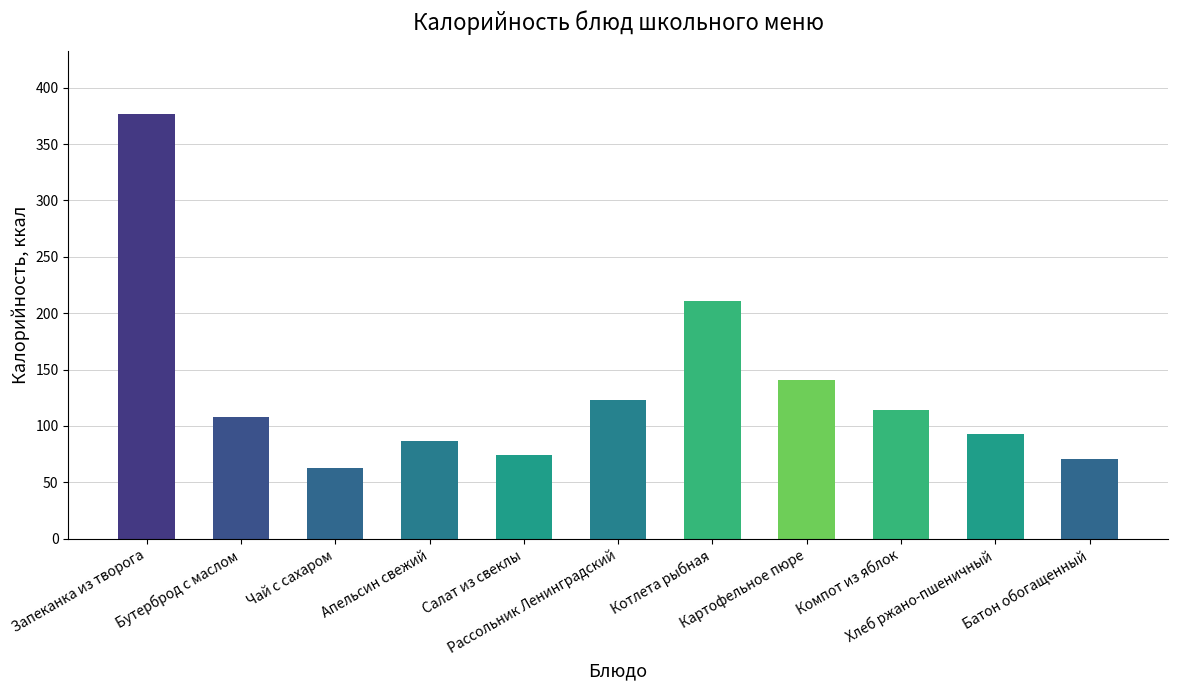

How many series are shown in this chart?

1